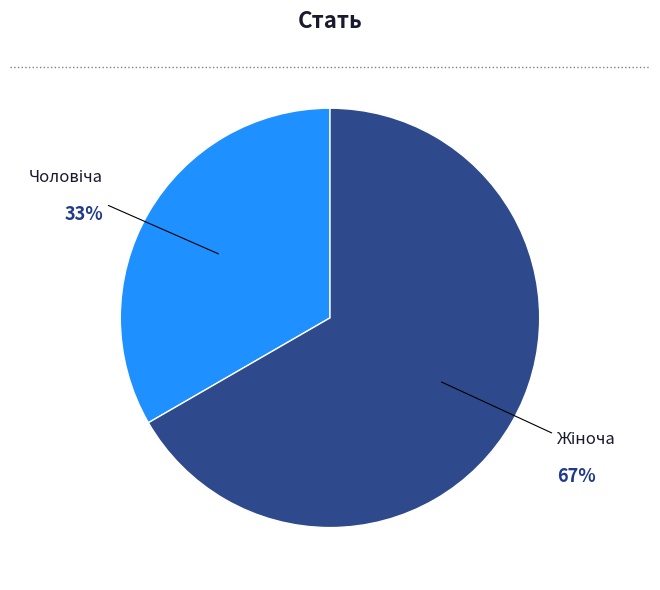

Does any single category account for the majority?

Yes